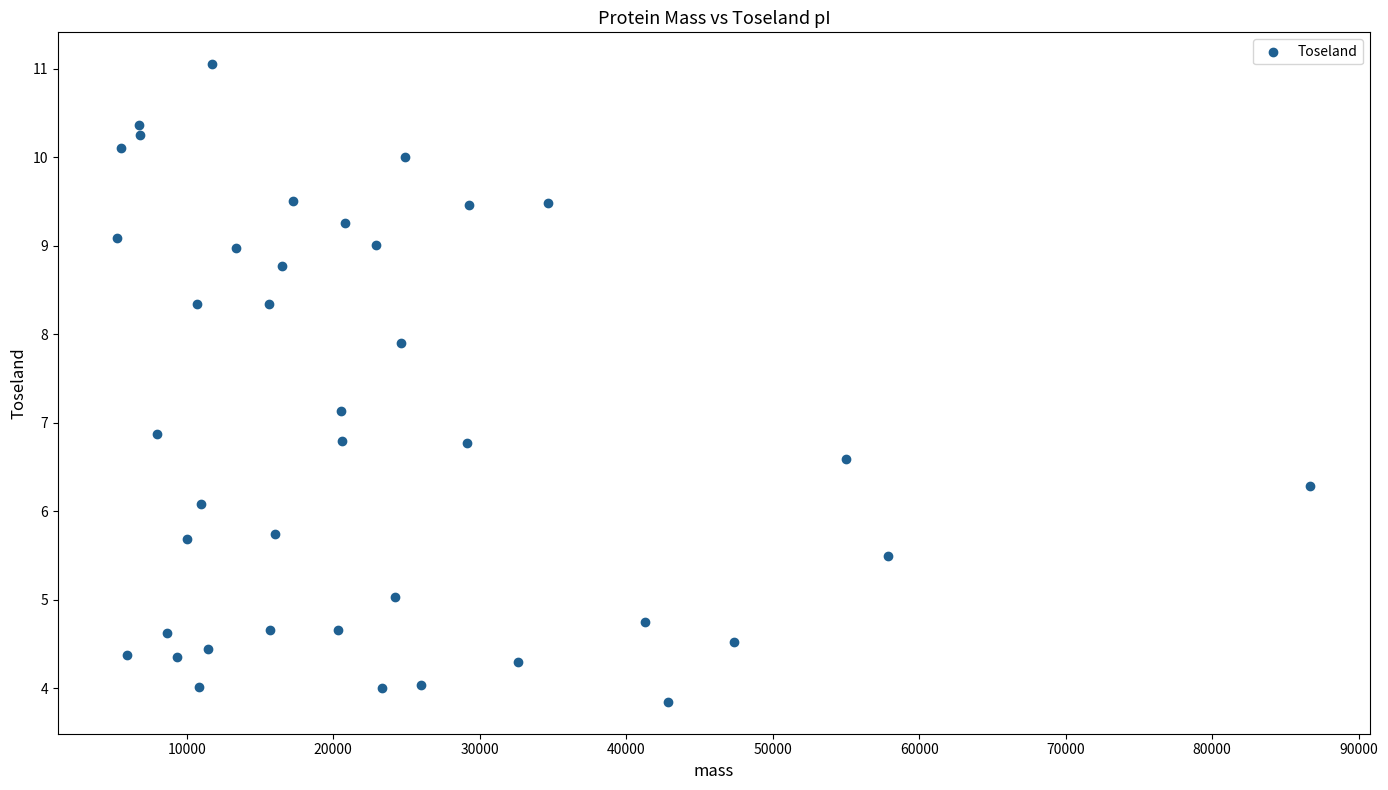

What is the range of X values (max minus min)?

81430.3